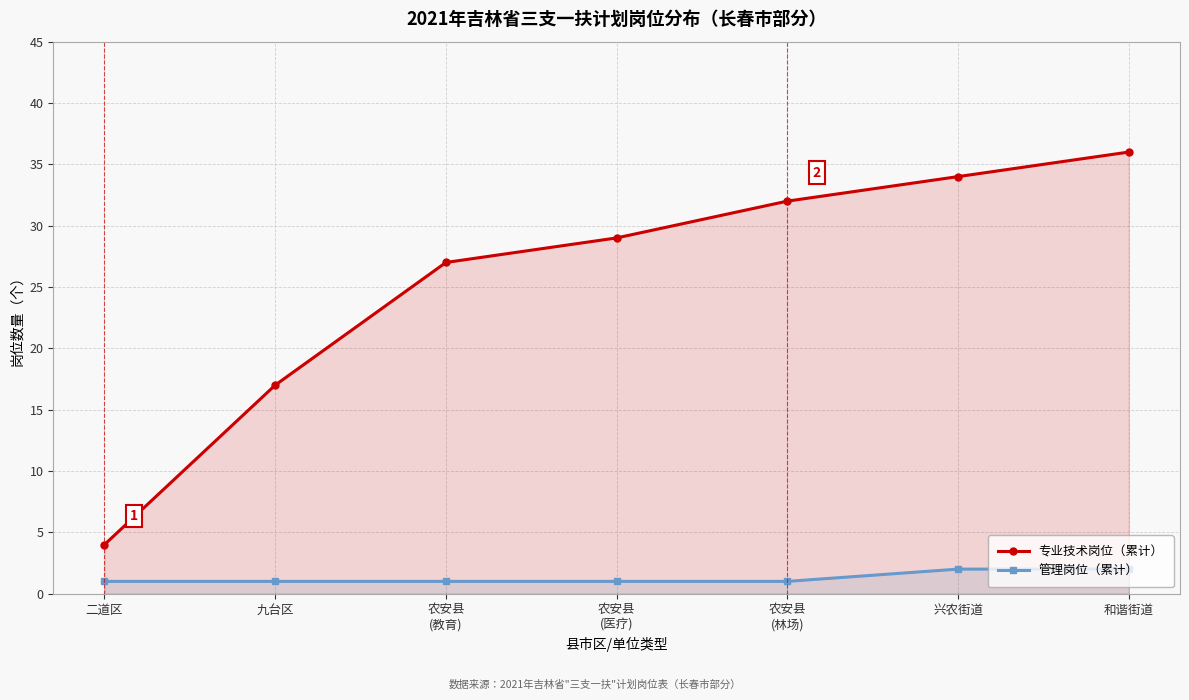

What is the label of the 1st point from the left?

二道区